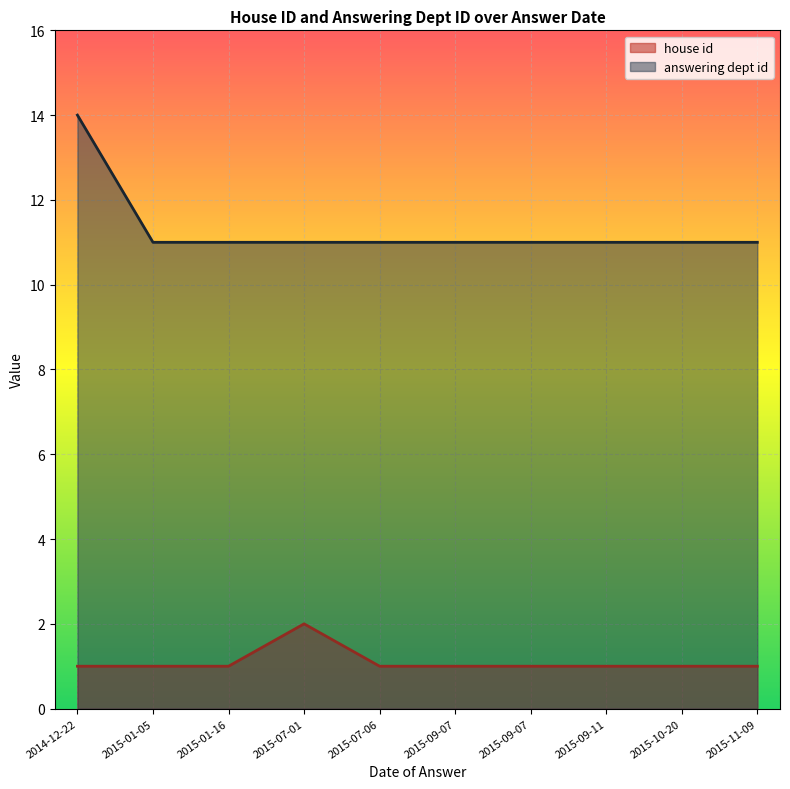

Which category has the lowest value in the answering dept id series?

2015-11-09